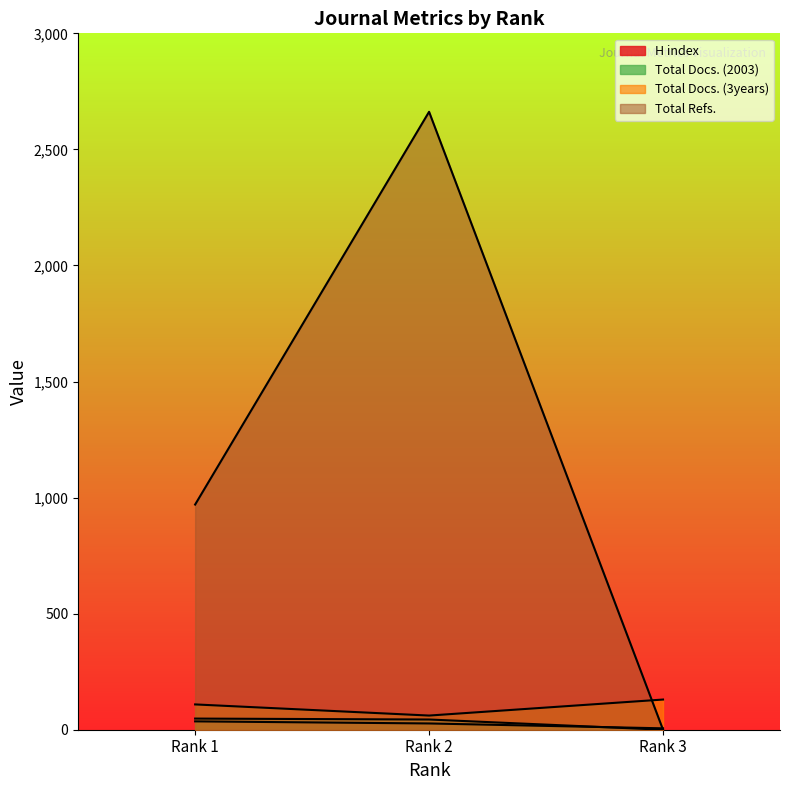

At which category is the sum across all series the highest?

Rank 2